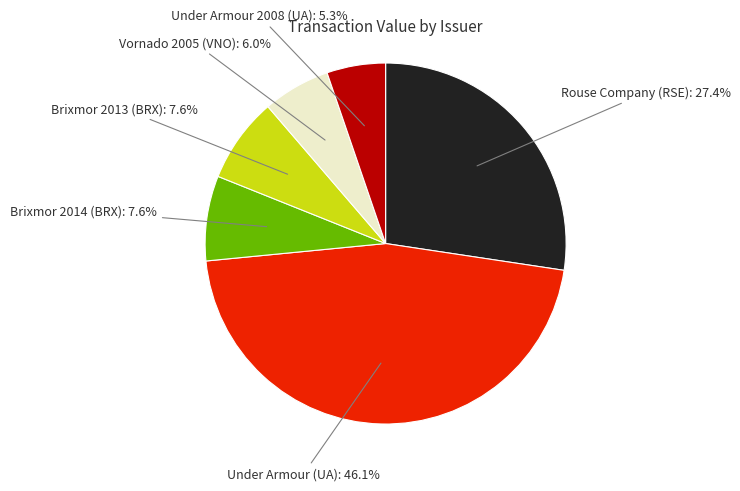

Is there any slice that represents more than half of the pie?

No